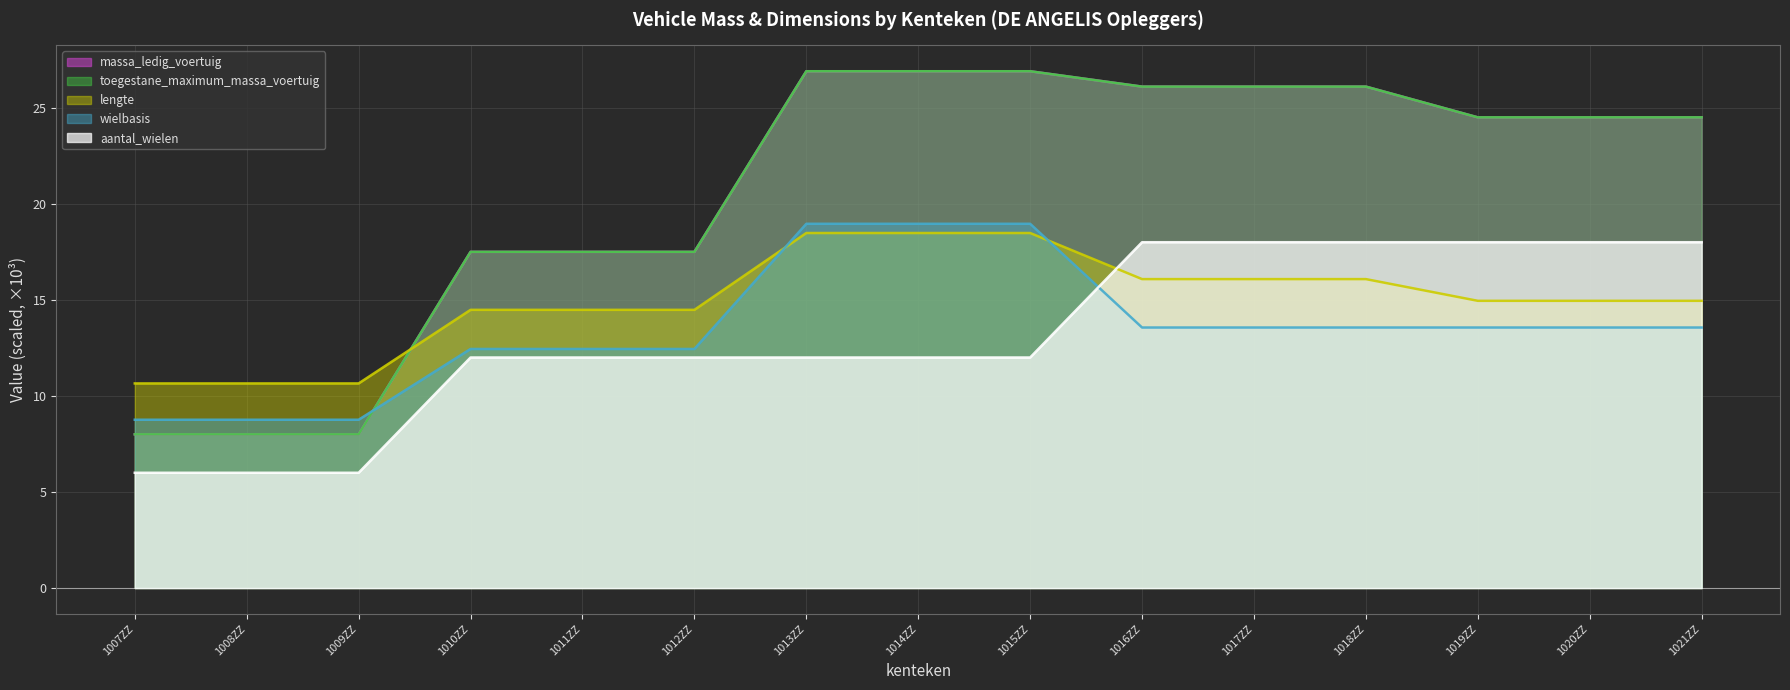

Which series has the largest range (max minus min)?

massa_ledig_voertuig